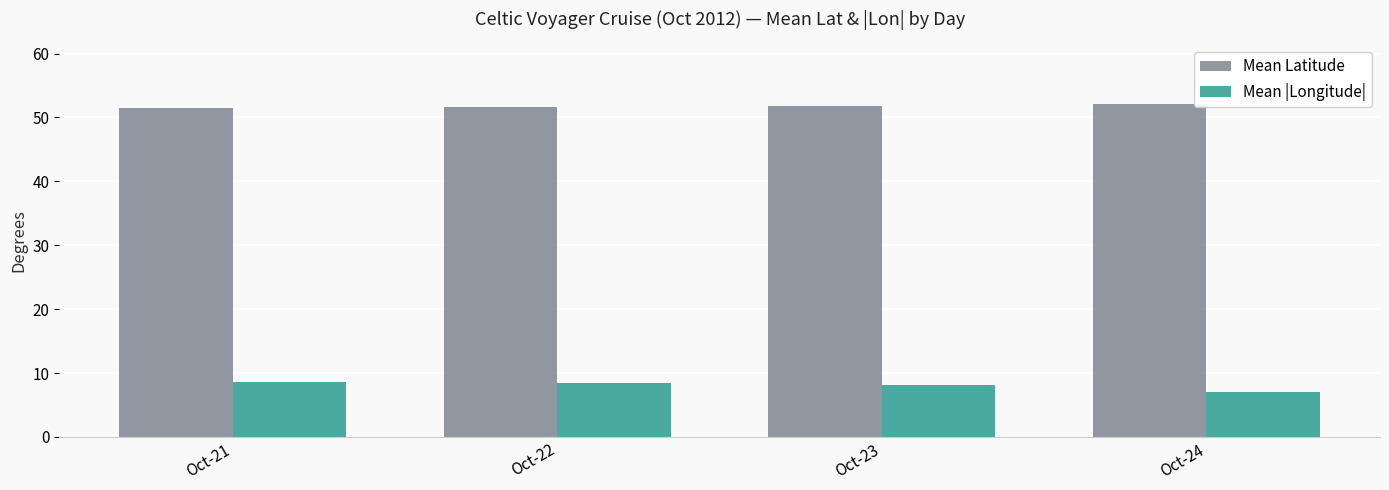

Is the value of Mean |Longitude| at Oct-22 greater than the value of Mean Latitude at Oct-21?

No